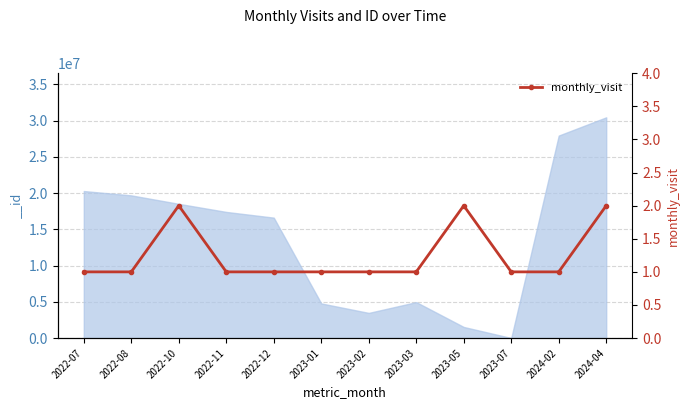

Reading left to right, transcribe all the data shown in this chart.

1	1	2	1	1	1	1	1	2	1	1	2